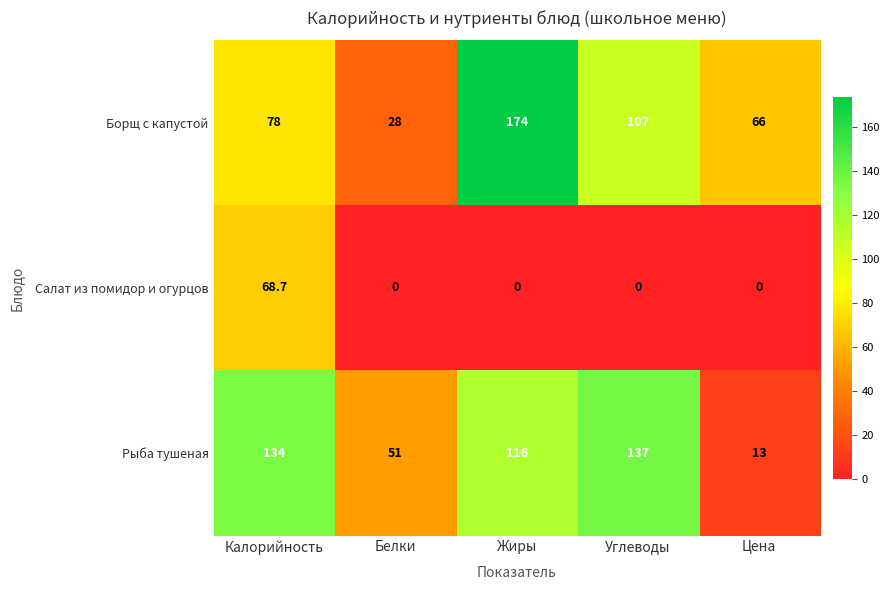

True or false: Рыба тушеная has a value of 63.0 at Калорийность.

False